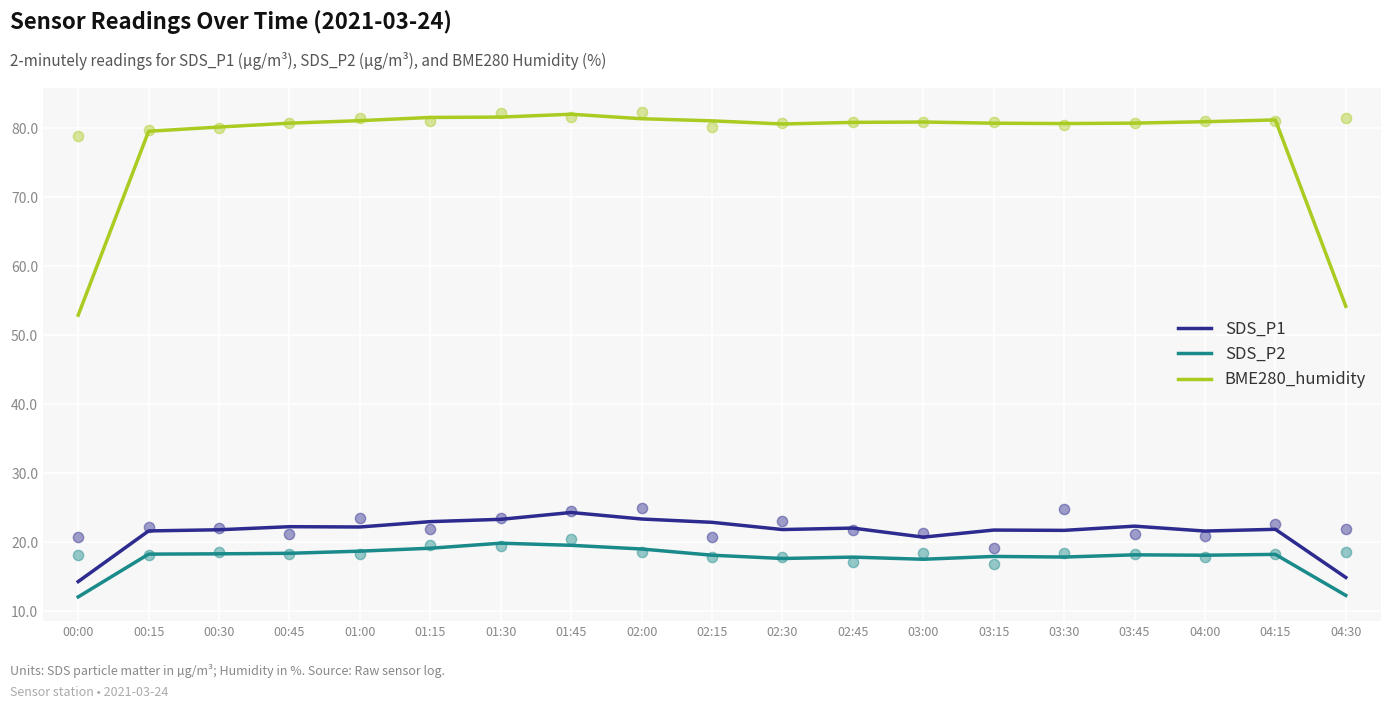

Which series has the widest spread of Y values?

BME280_humidity